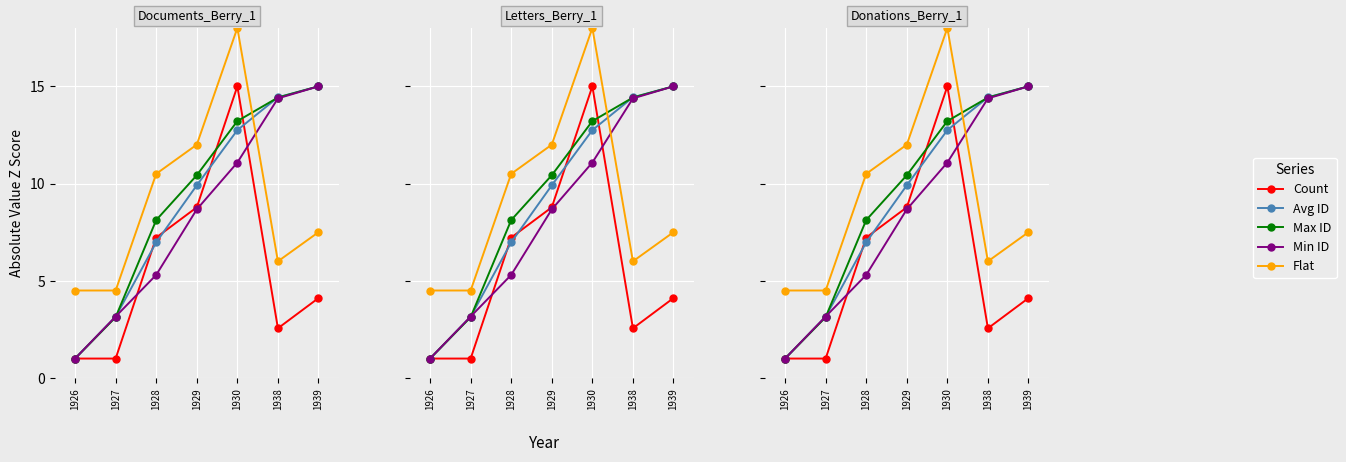

Which category has the lowest value in the Avg ID series?

1926